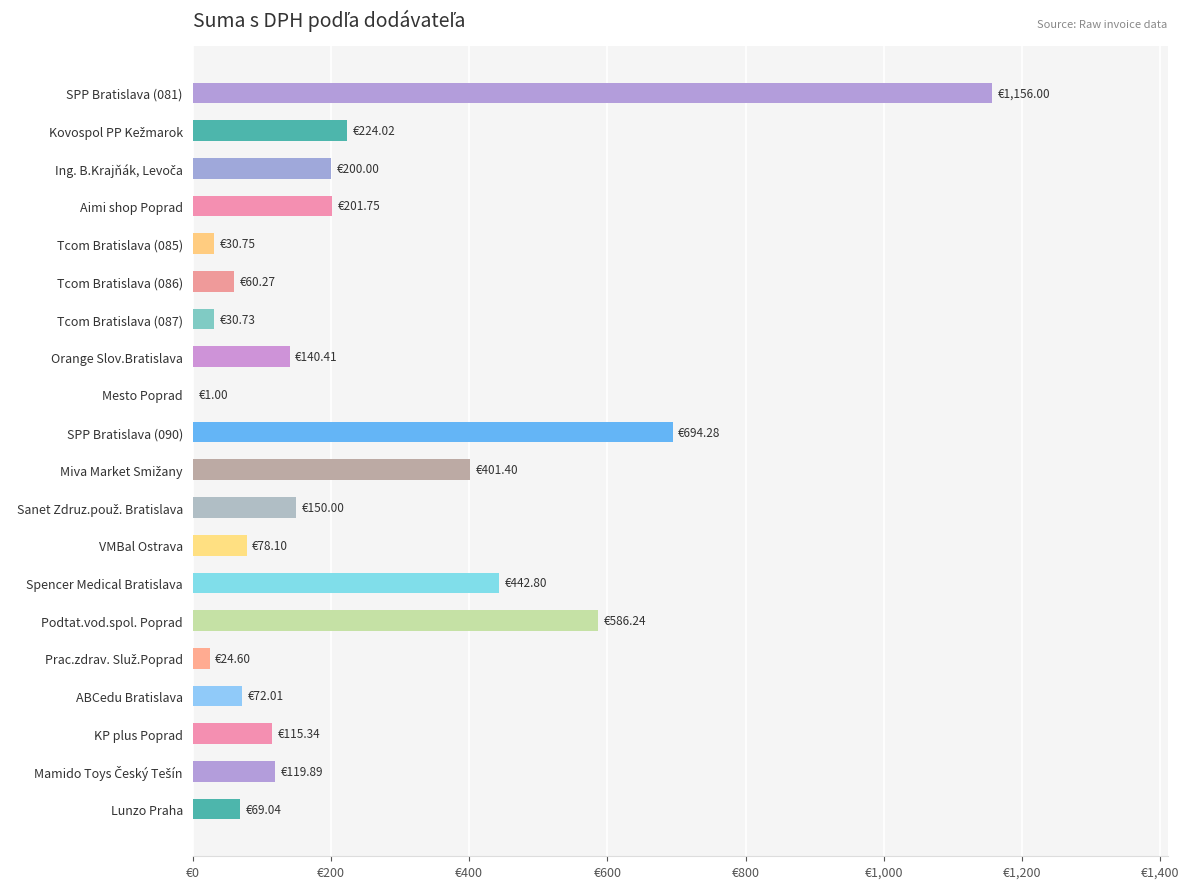

How many values are below 140?

10